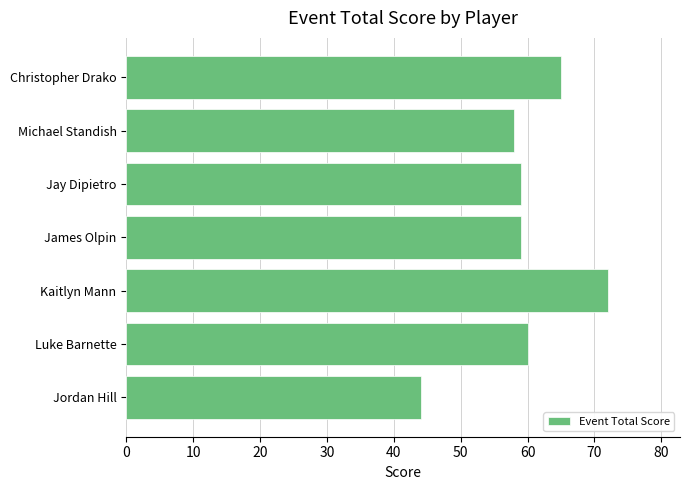

What is the difference between the second highest and minimum values?

21